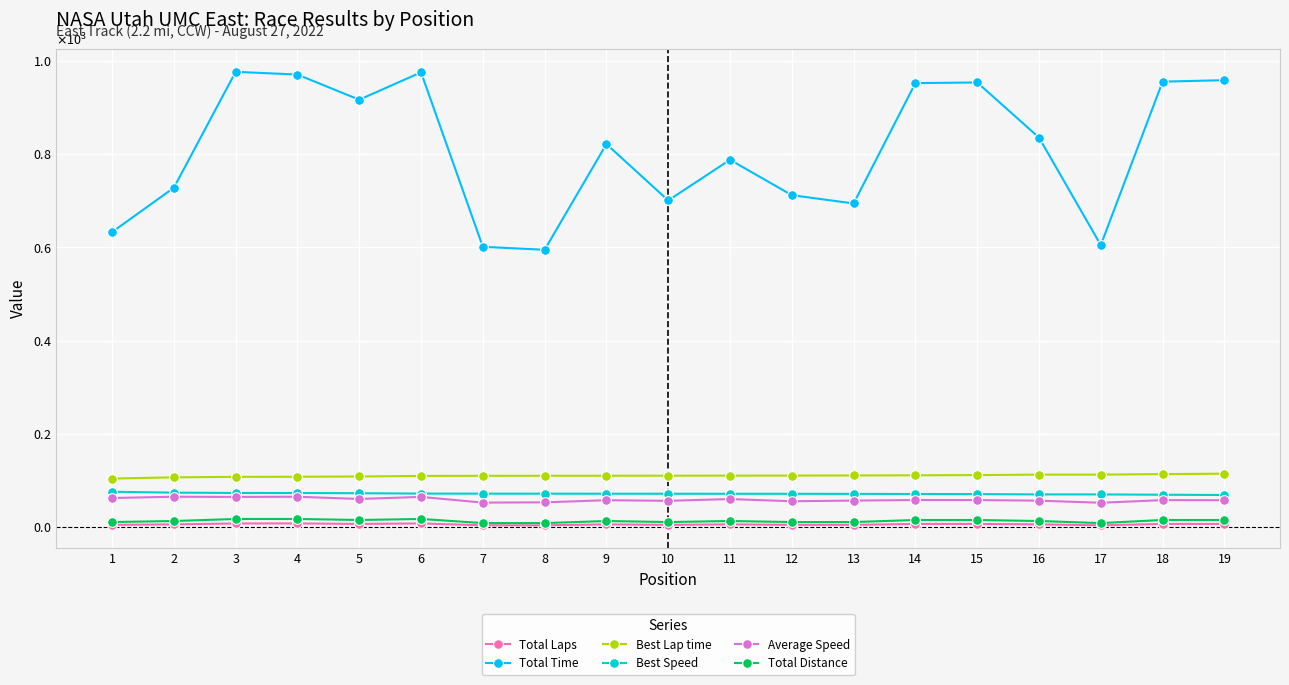

List the labels in order of Total Time value, largest first.

3, 6, 4, 19, 18, 15, 14, 5, 16, 9, 11, 2, 12, 10, 13, 1, 17, 7, 8